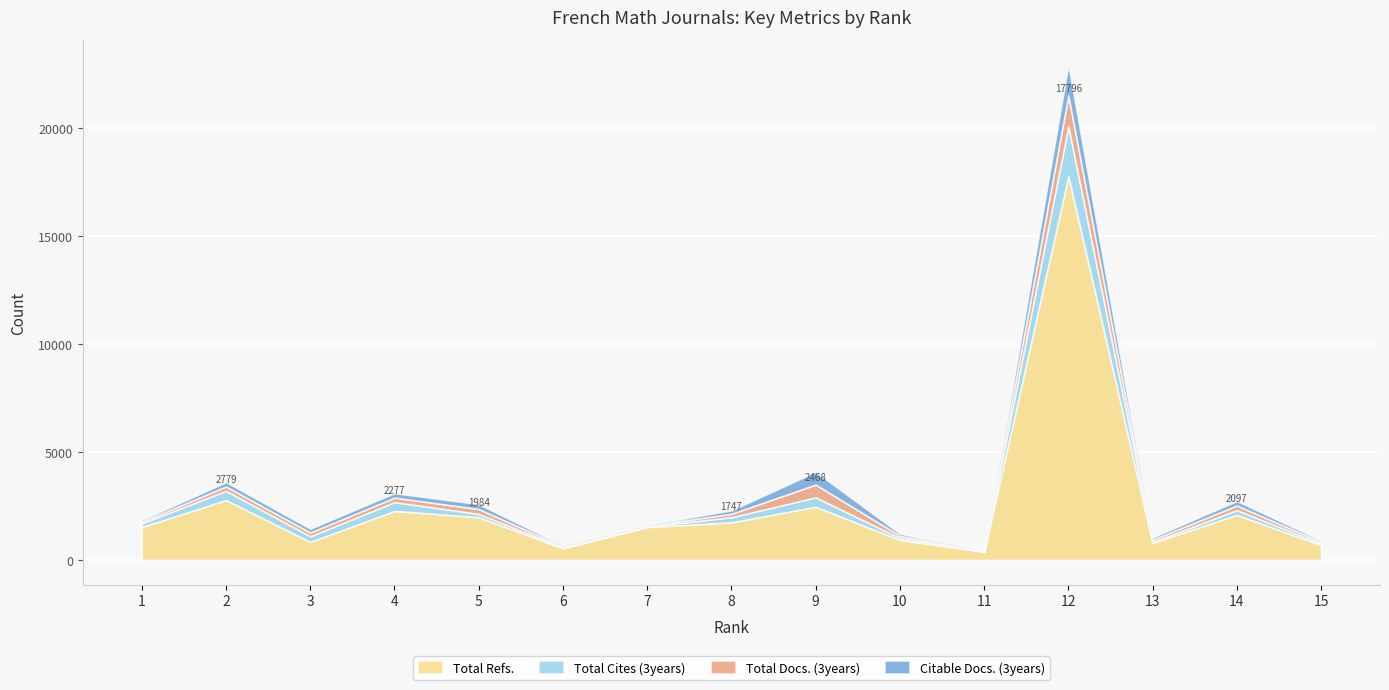

How many intersections are there between Total Docs. (3years) and Total Cites (3years)?

7